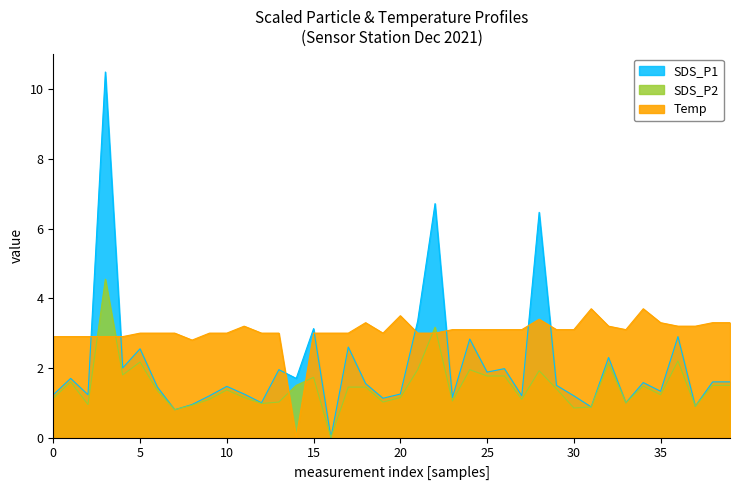

At 18, list the series in order from largest to smallest.

Temp, SDS_P1, SDS_P2